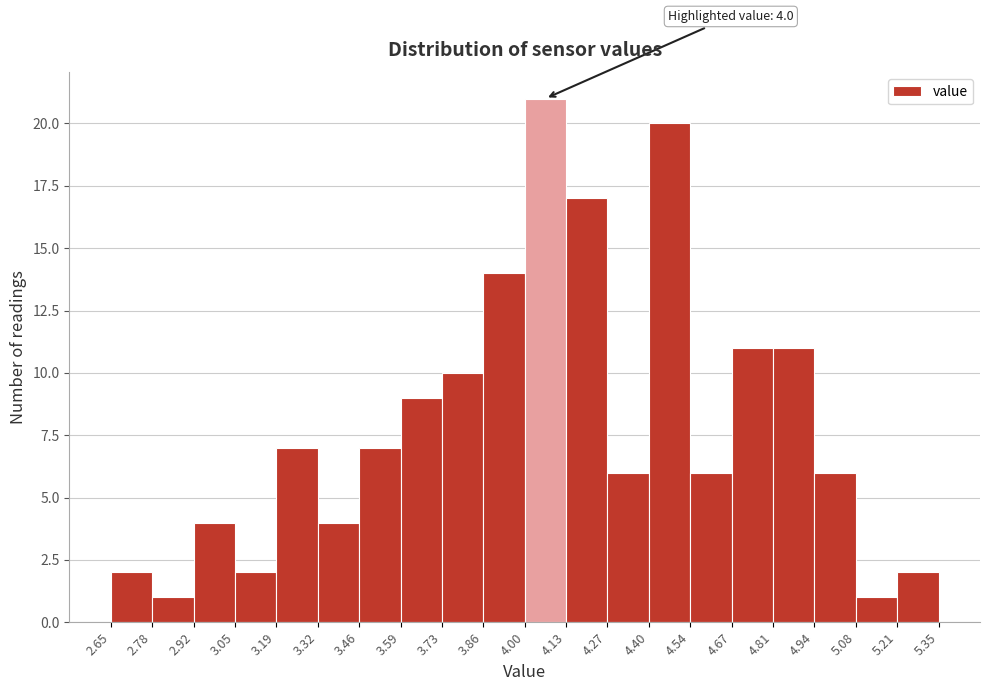

Over which range of the x-axis is the bar tallest?

4.00 to 4.13